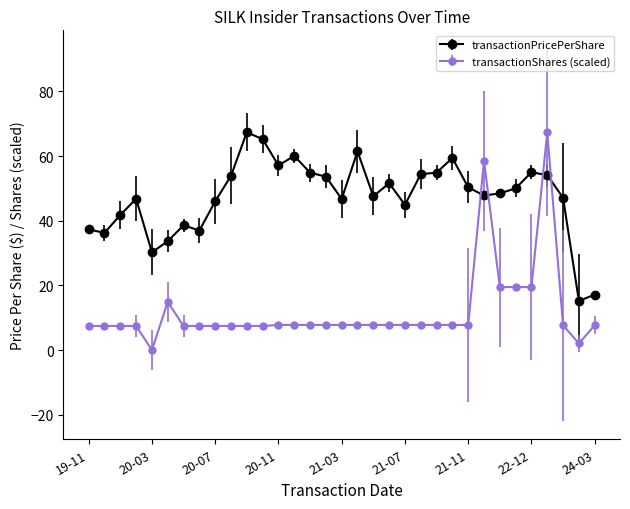

Which series has the widest spread of values?

transactionShares (scaled)